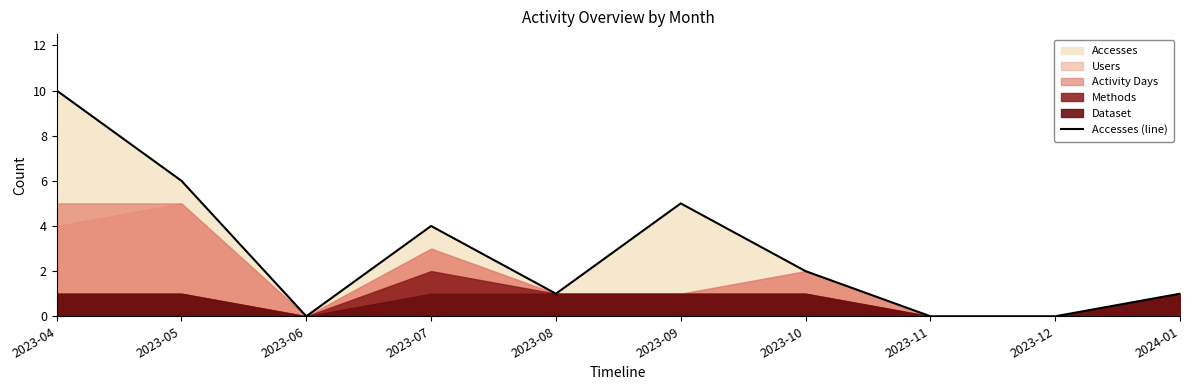

What is the change in value from 2023-08 to 2023-10?

+1